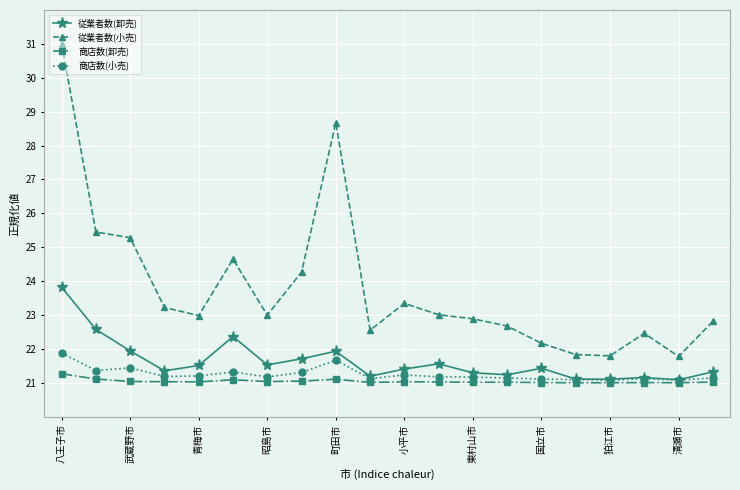

Which series has the widest spread of values?

従業者数(小売)